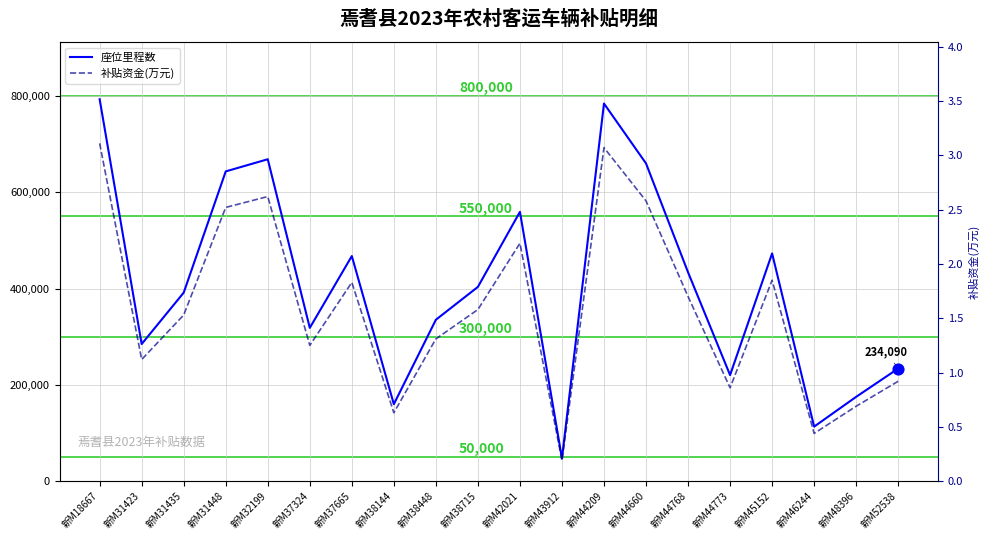

At how many categories does at least one series exceed 492298?

6